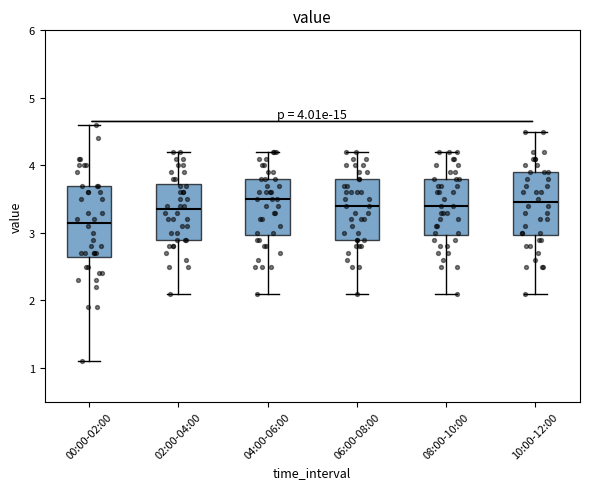

Comparing the boxes themselves (not the whiskers), which one is the tallest?

00:00-02:00